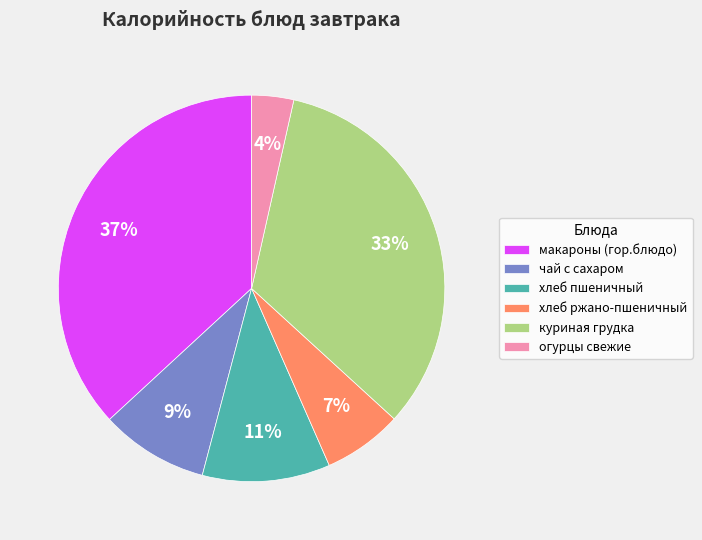

To the nearest percent, what percentage of the pie is куриная грудка?

33%